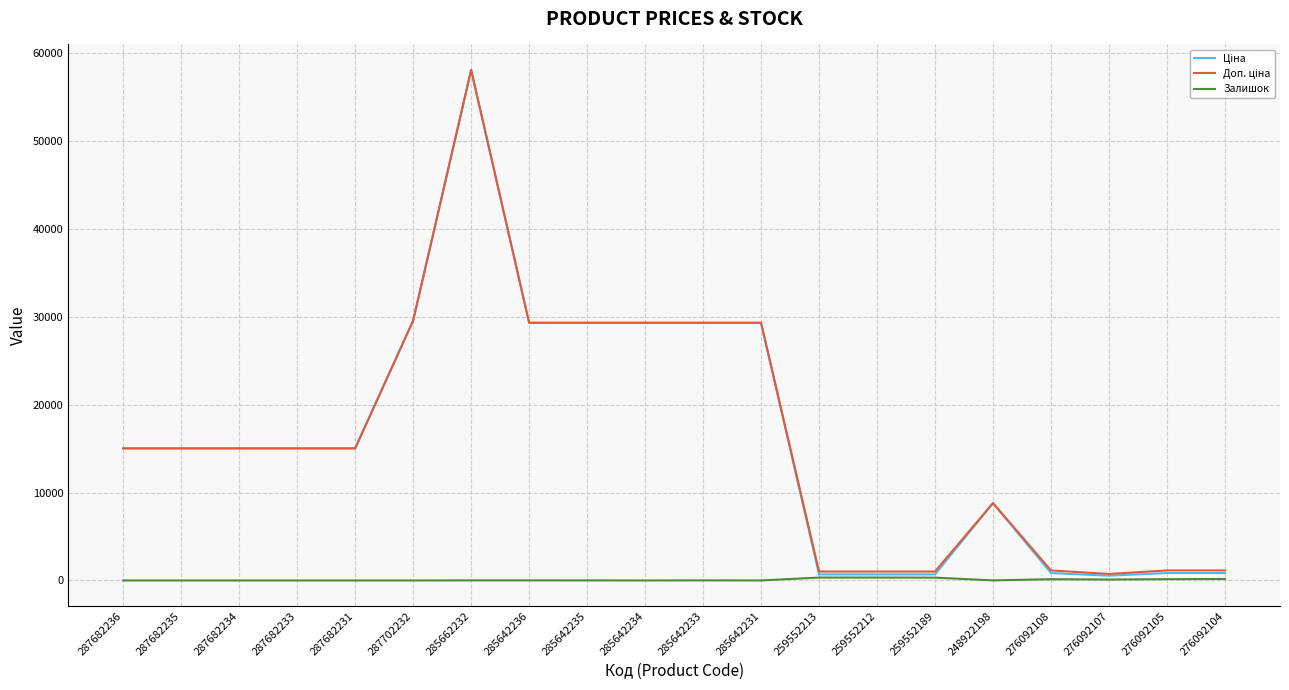

At which category is the sum across all series the highest?

285662232